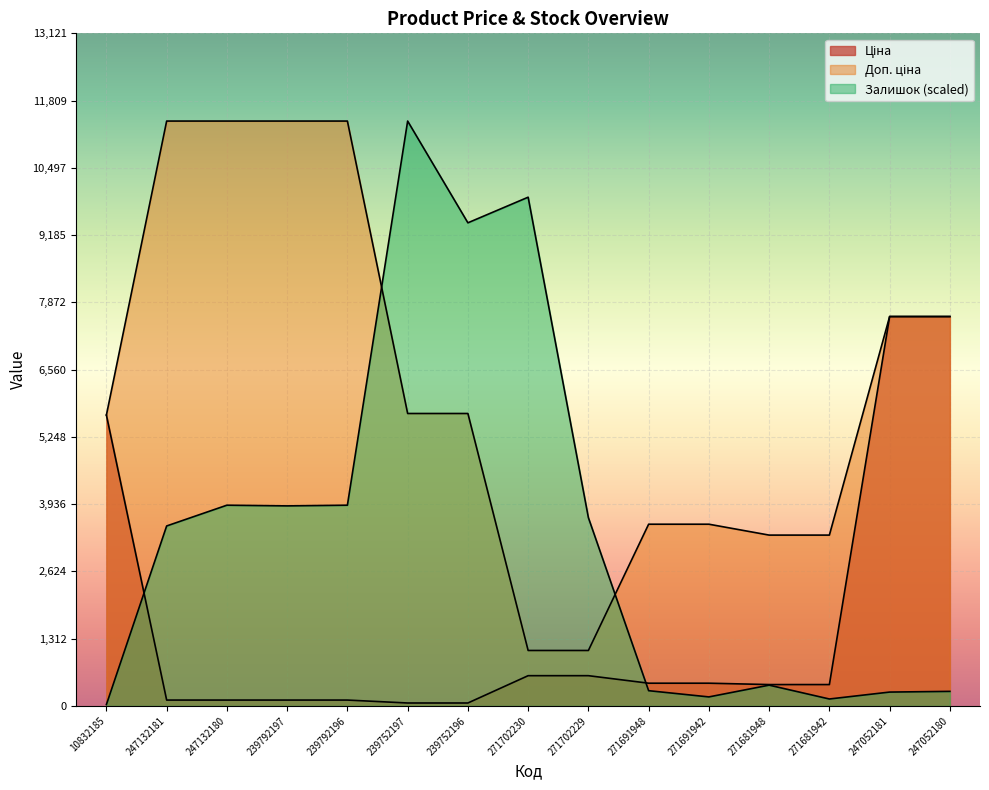

What is the value of the Залишок point at the 13th from the left?

135.0